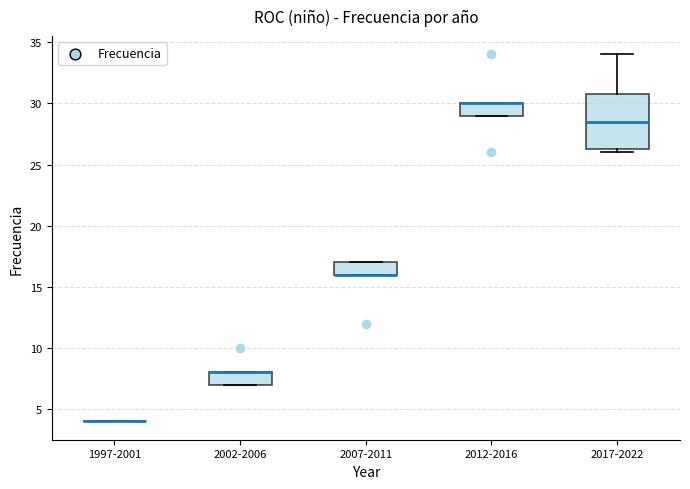

Comparing the boxes themselves (not the whiskers), which one is the tallest?

2017-2022